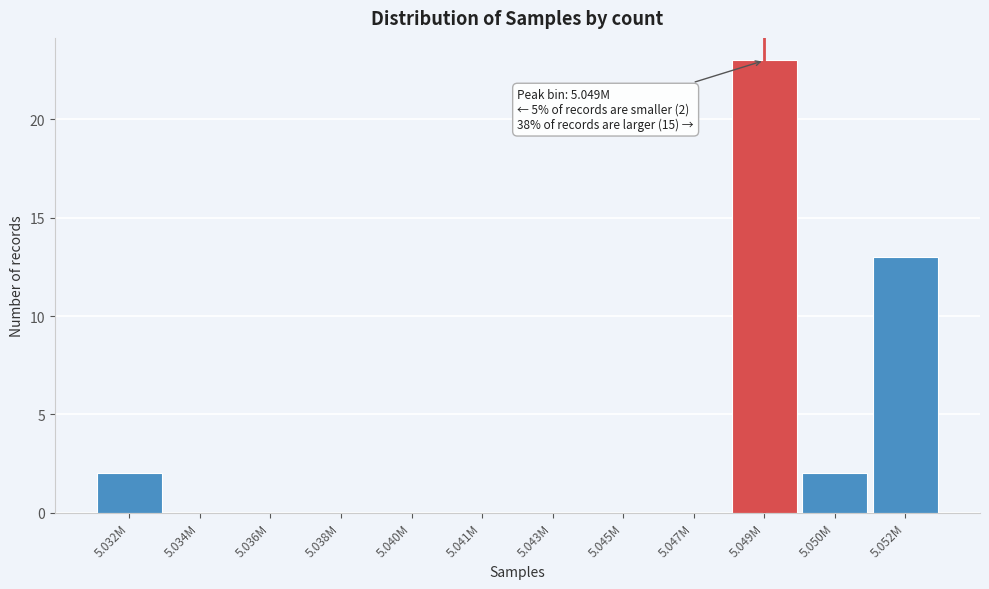

Reading right to left, list all the values displayed in this chart.

5.052M=13	5.050M=2	5.049M=23	5.047M=0	5.045M=0	5.043M=0	5.041M=0	5.040M=0	5.038M=0	5.036M=0	5.034M=0	5.032M=2